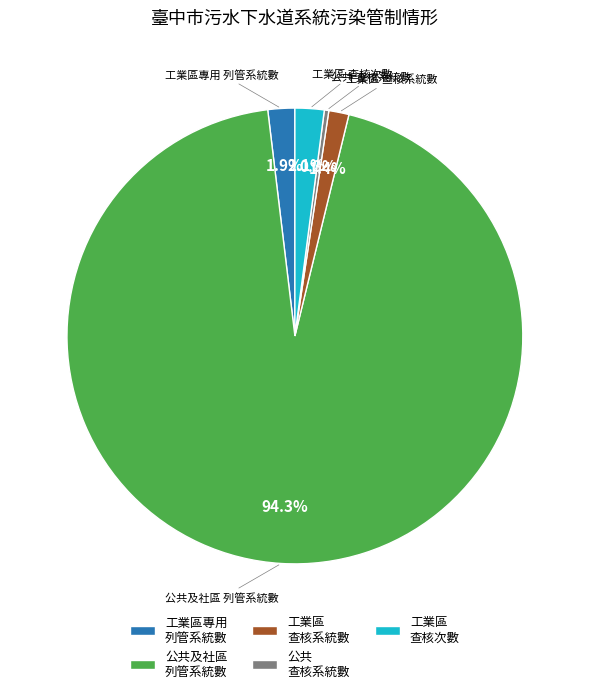

Which has a higher value, 公共 查核系統數 or 公共及社區 列管系統數?

公共及社區 列管系統數